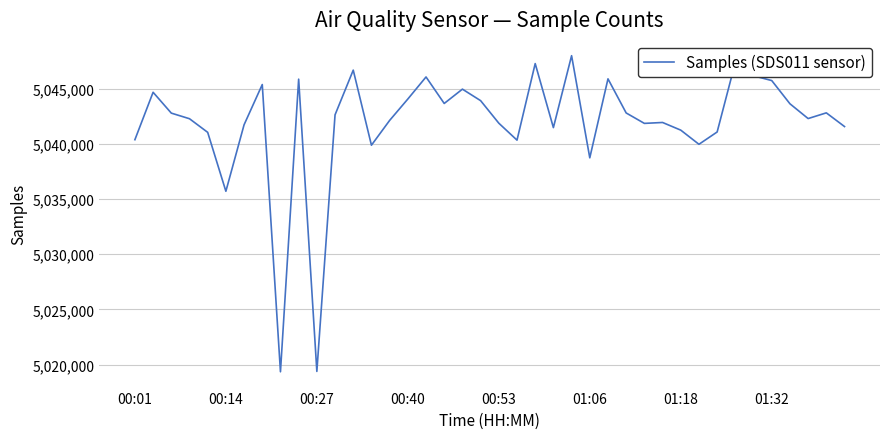

What is the smallest value displayed?

5019342